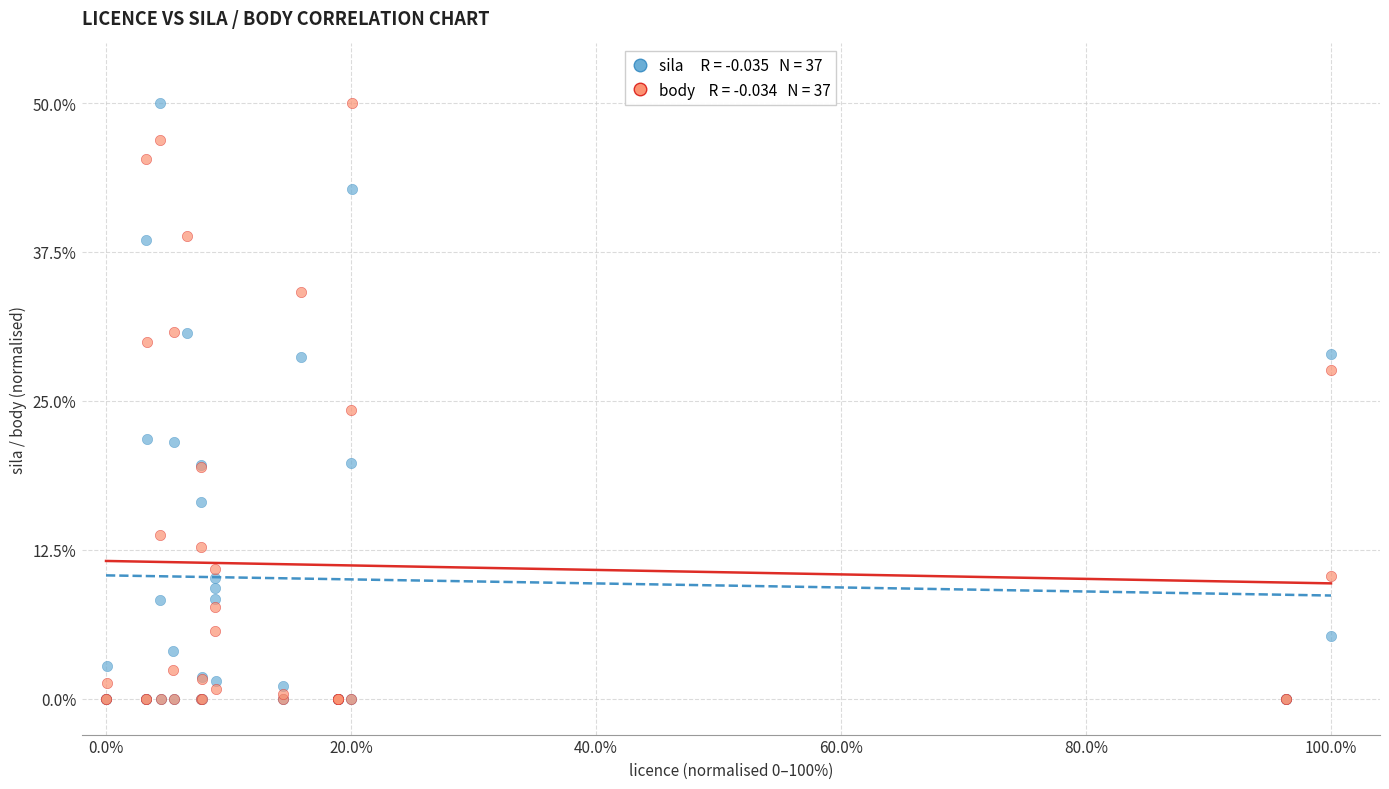

Across all series, what Y value is closest to 25?

24.2